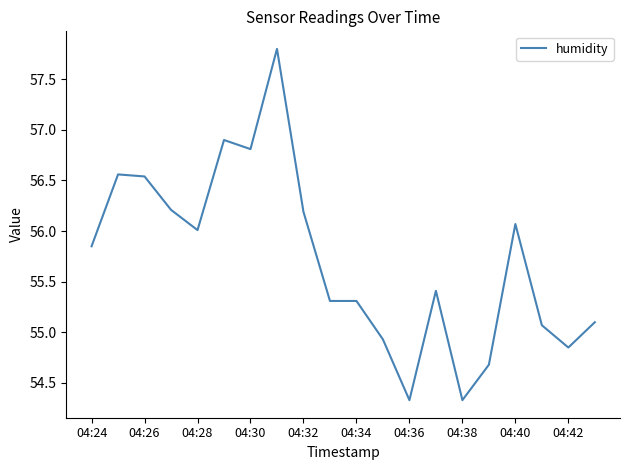

What is the difference between the maximum and minimum values?

3.5